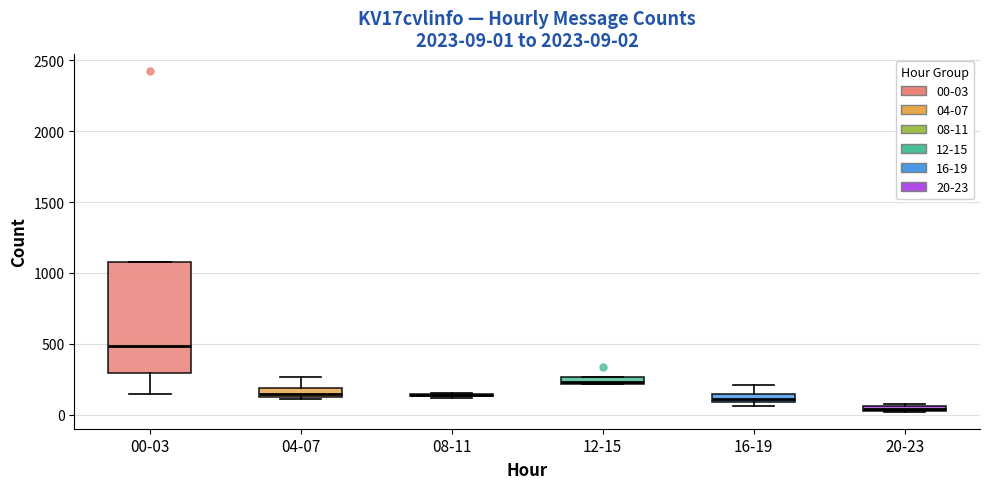

Which box is the tallest, from its lower edge to its upper edge?

00-03